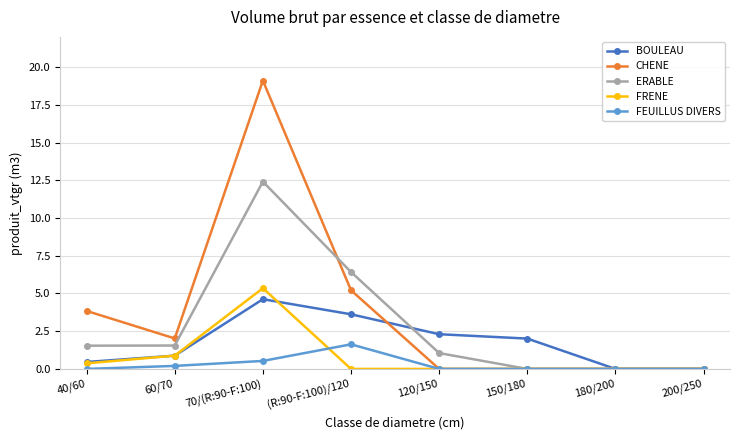

Rank the series by their maximum value, from lowest to highest.

FEUILLUS DIVERS, BOULEAU, FRENE, ERABLE, CHENE